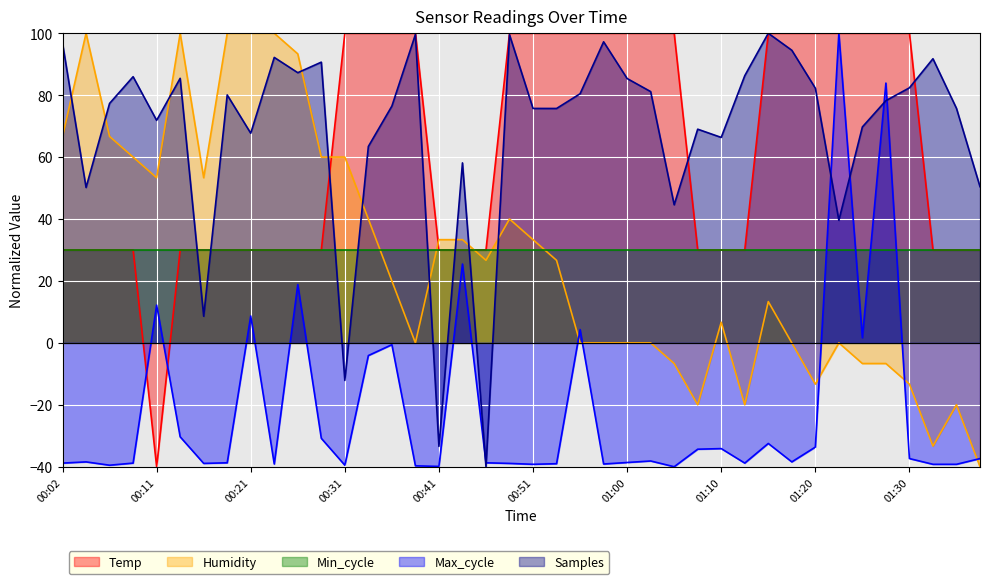

What is the label of the 11th point from the left?

00:26